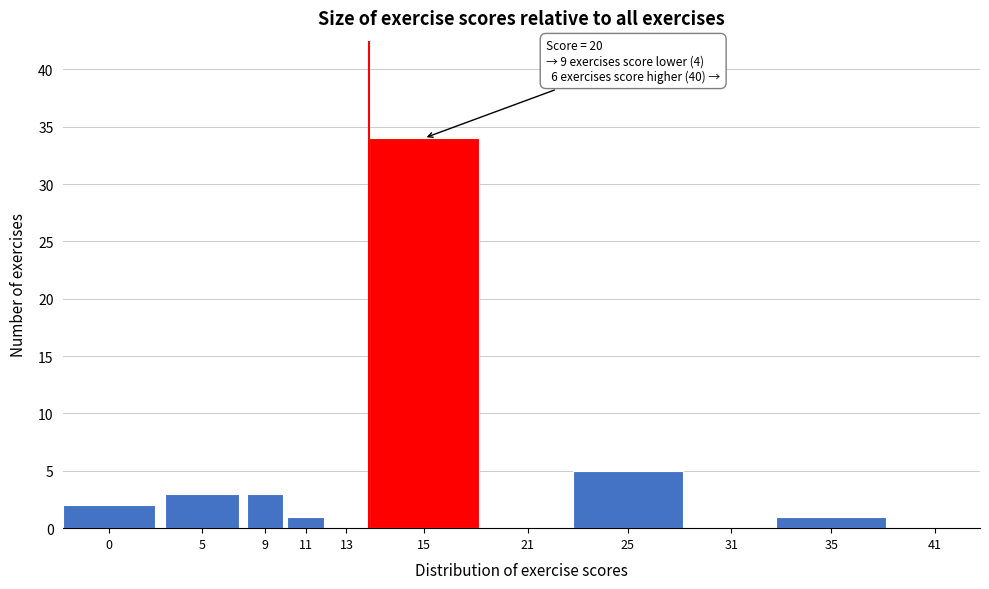

Reading right to left, list all the values displayed in this chart.

41=0	35=1	31=0	25=5	21=0	15=34	13=0	11=1	9=3	5=3	0=2